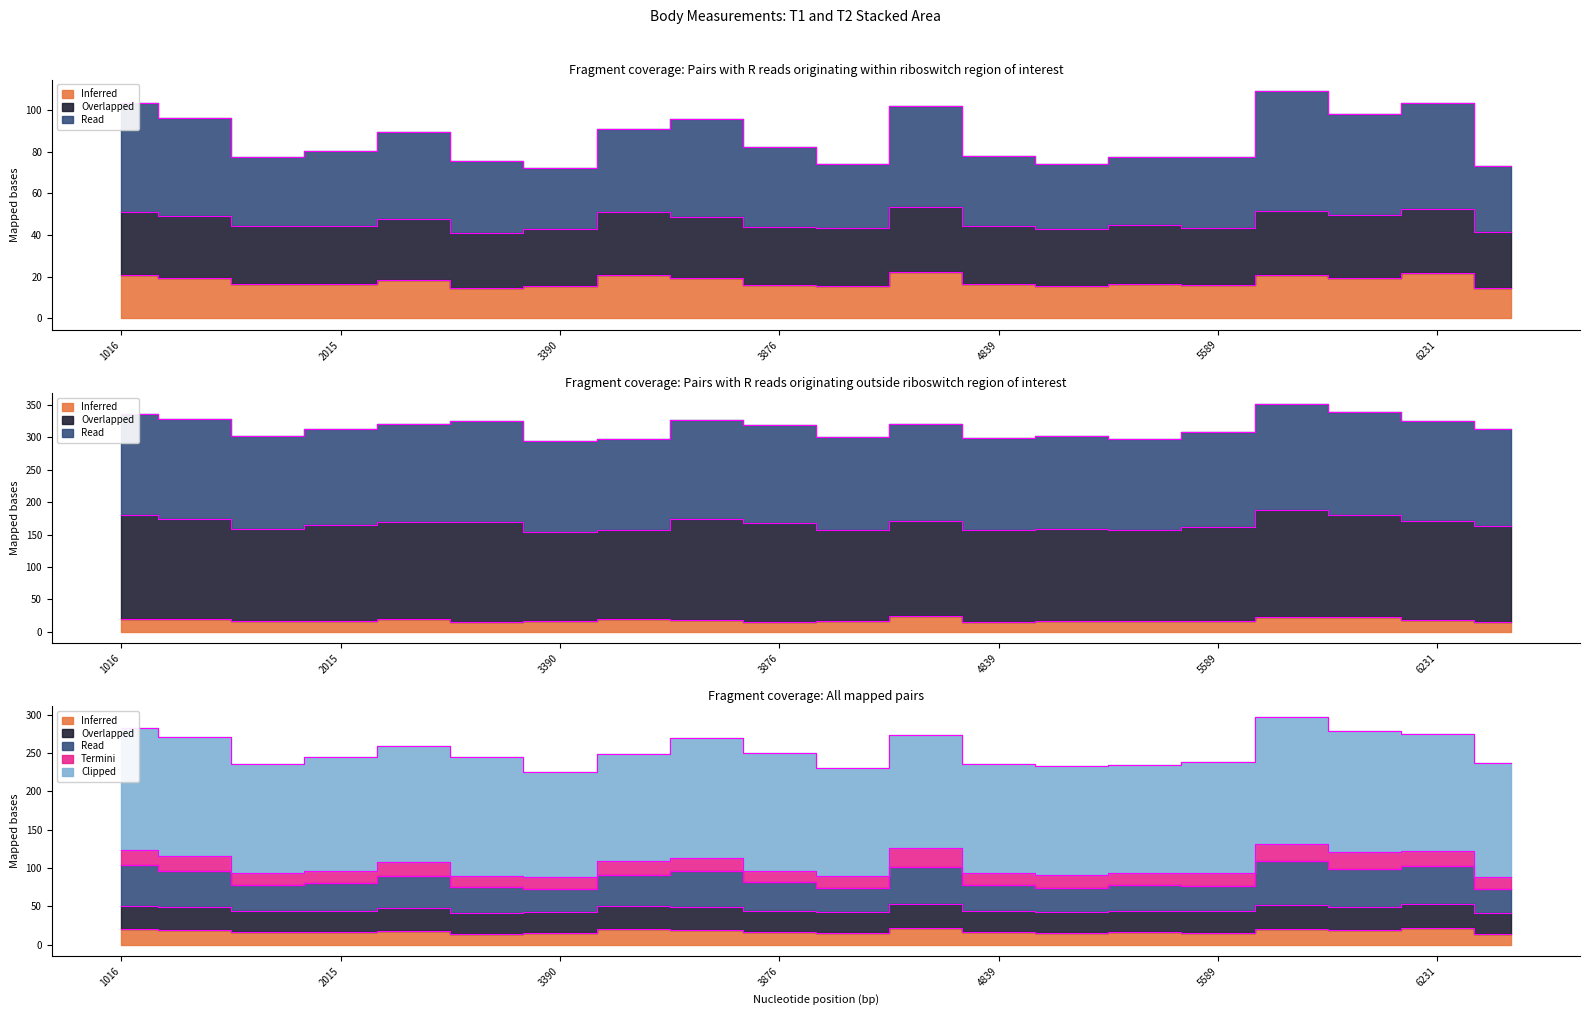

Reading left to right, what are all the values shown in this chart?

bmi_T1: 20.7	19.5	16.5	16.3	18.4	14.4	15.5	20.7	19.2	16.2	15.7	22.4	16.5	15.4	16.6	15.9	21.1	19.6	21.7	14.5
bml_T1: 51.0	49.2	44.5	44.2	47.6	41.1	42.9	51.0	48.8	44.0	43.2	53.4	44.6	42.8	44.6	43.6	51.5	49.4	52.5	41.3
wt_T1: 283.1	270.8	235.4	245.0	258.8	245.1	225.8	248.5	269.7	250.6	231.0	273.3	235.5	233.0	233.9	238.7	296.5	278.6	274.6	236.5
bmi_T2: 20.1	19.4	16.4	15.8	19.3	14.3	15.7	19.0	18.1	14.2	16.1	24.2	15.2	16.4	15.9	15.8	21.9	22.9	18.5	14.4
ht_T2: 335.5	329.1	301.8	312.5	321.3	325.5	294.2	296.8	327.6	319.0	301.1	320.4	299.8	302.0	297.5	308.3	351.4	338.5	324.8	312.6